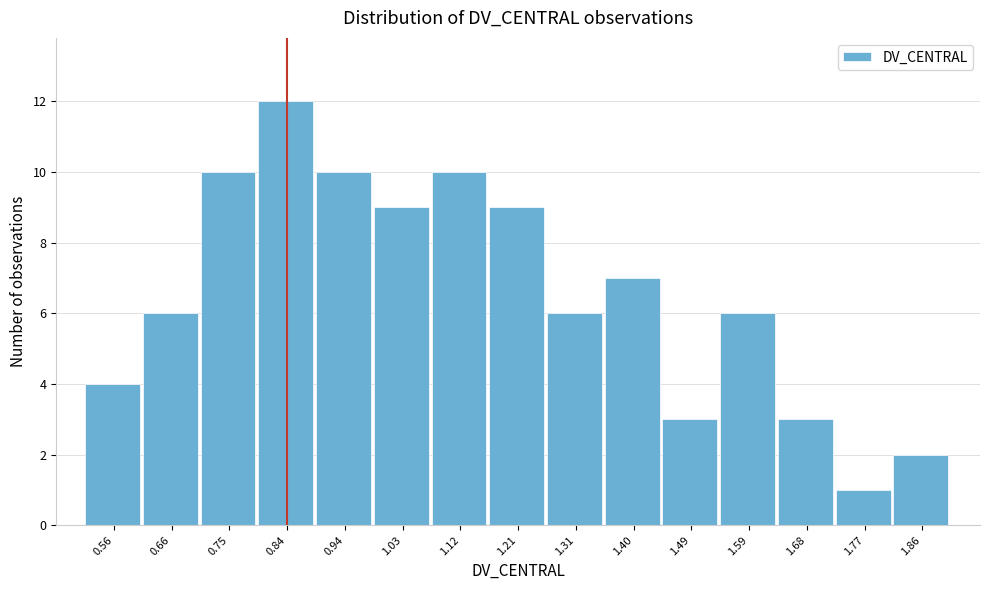

Reading left to right, list every bar in this chart as the range it spans on the x-axis followed by its height. Neither the bar edges nor the heights are printed on the chart, so give them approximately, as read against the axes.

0.52 to 0.61: 4
0.61 to 0.70: 6
0.70 to 0.80: 10
0.80 to 0.89: 12
0.89 to 0.98: 10
0.98 to 1.07: 9
1.07 to 1.17: 10
1.17 to 1.26: 9
1.26 to 1.35: 6
1.35 to 1.45: 7
1.45 to 1.54: 3
1.54 to 1.63: 6
1.63 to 1.72: 3
1.72 to 1.82: 1
1.82 to 1.91: 2